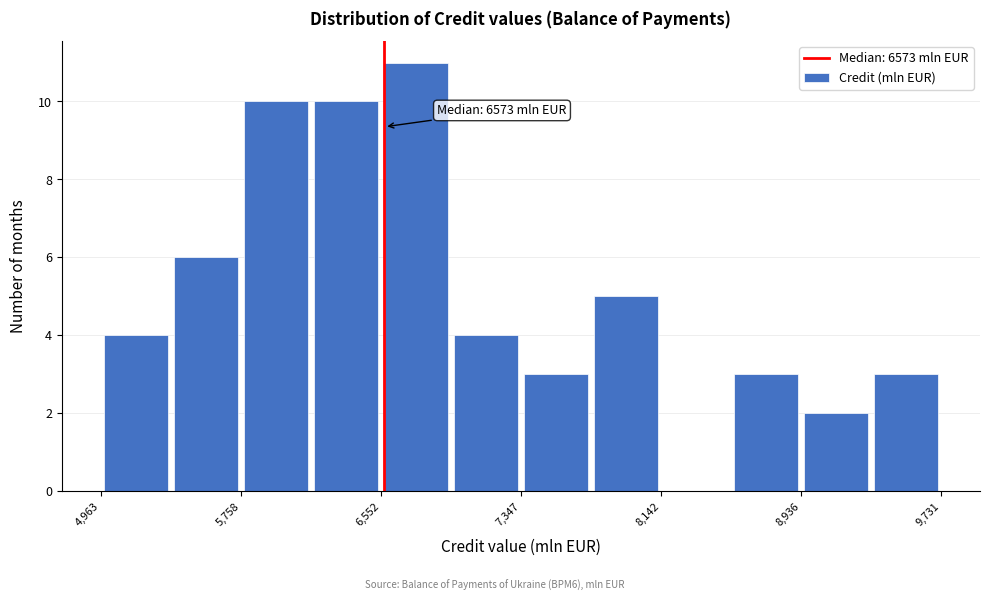

Around what value on the x-axis is the tallest bar? Give the approximate position of its centre, as read against the axis.

6800